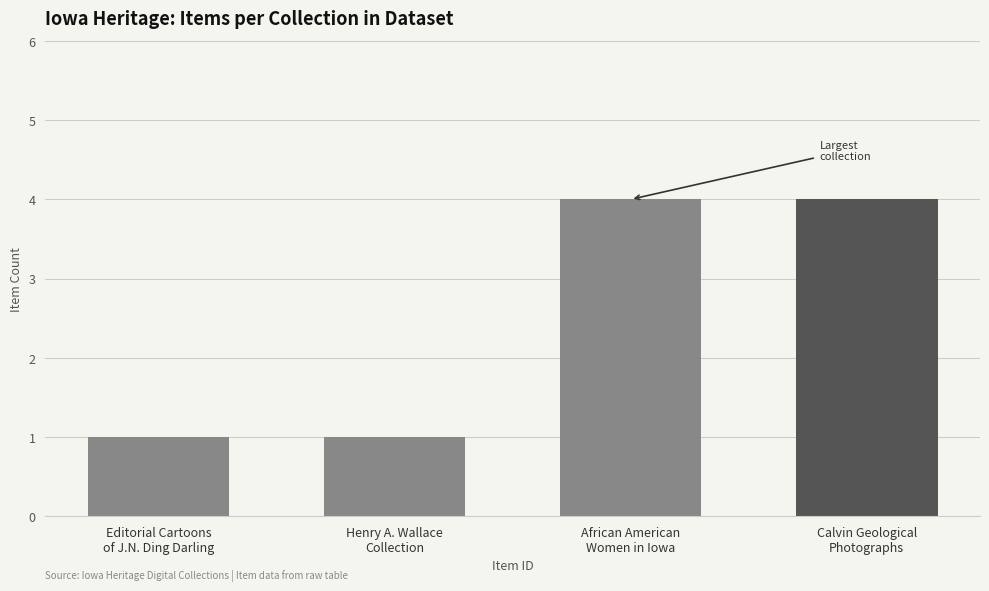

What is the greatest value displayed?

4